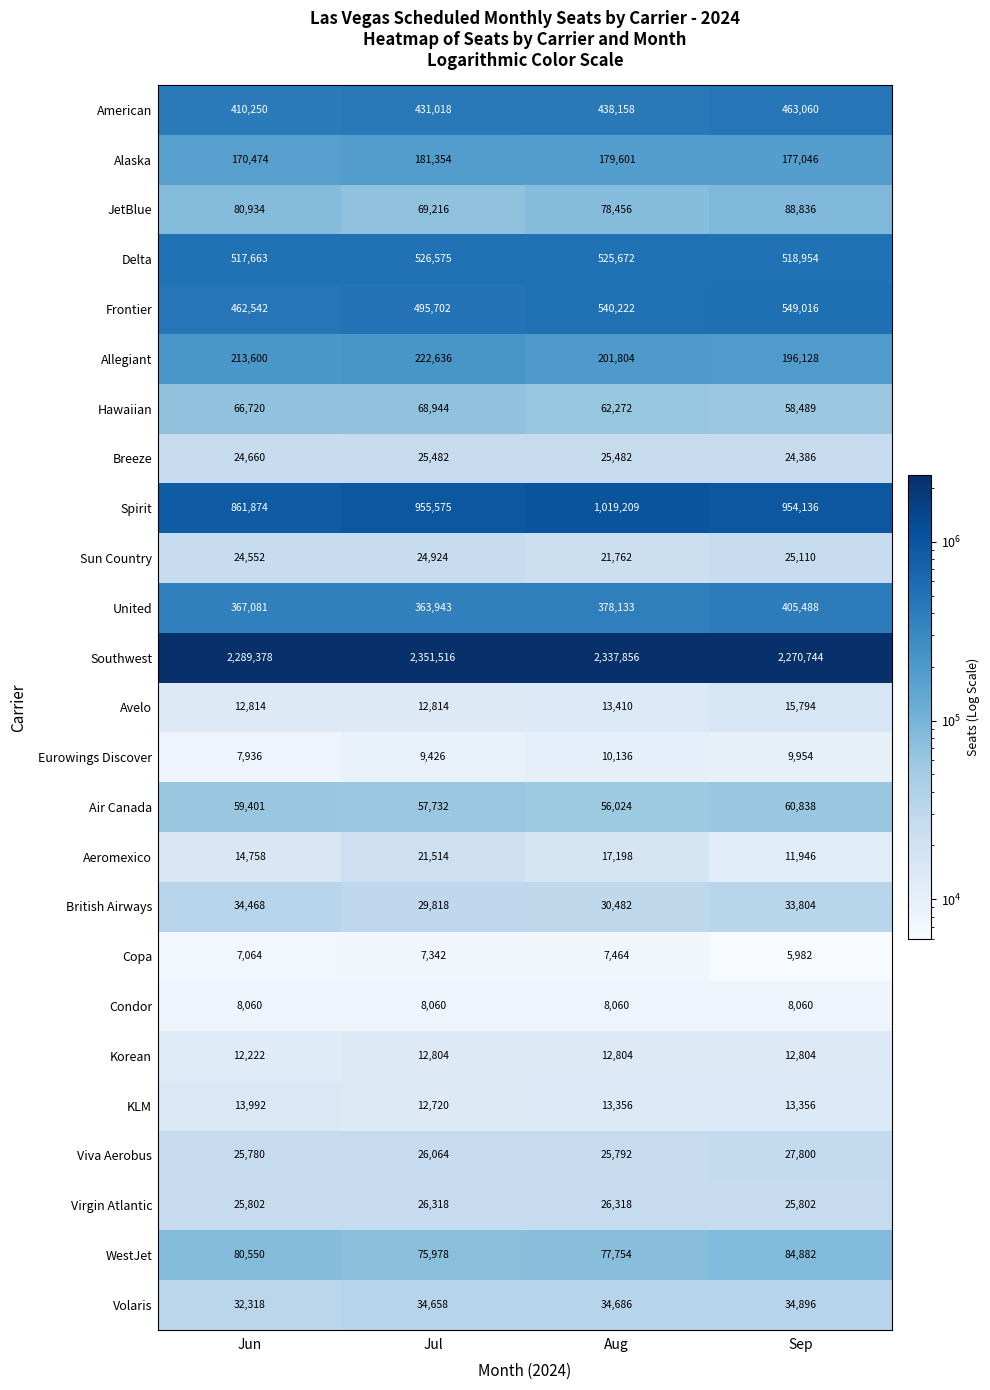

What is the greatest value displayed?

2351516